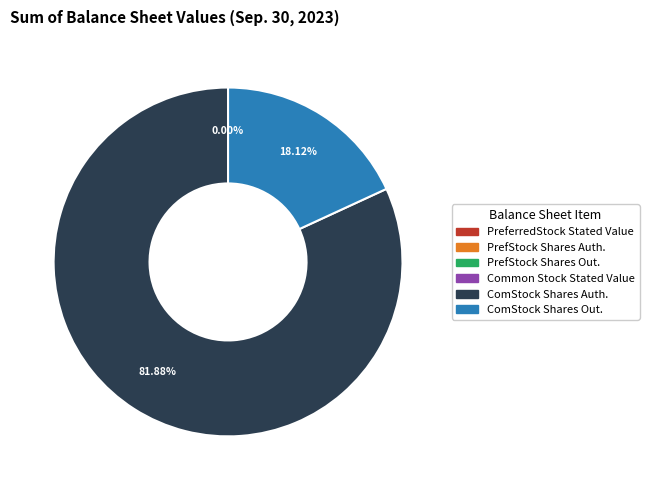

Does ComStock Shares Auth. represent more than half of the total?

Yes